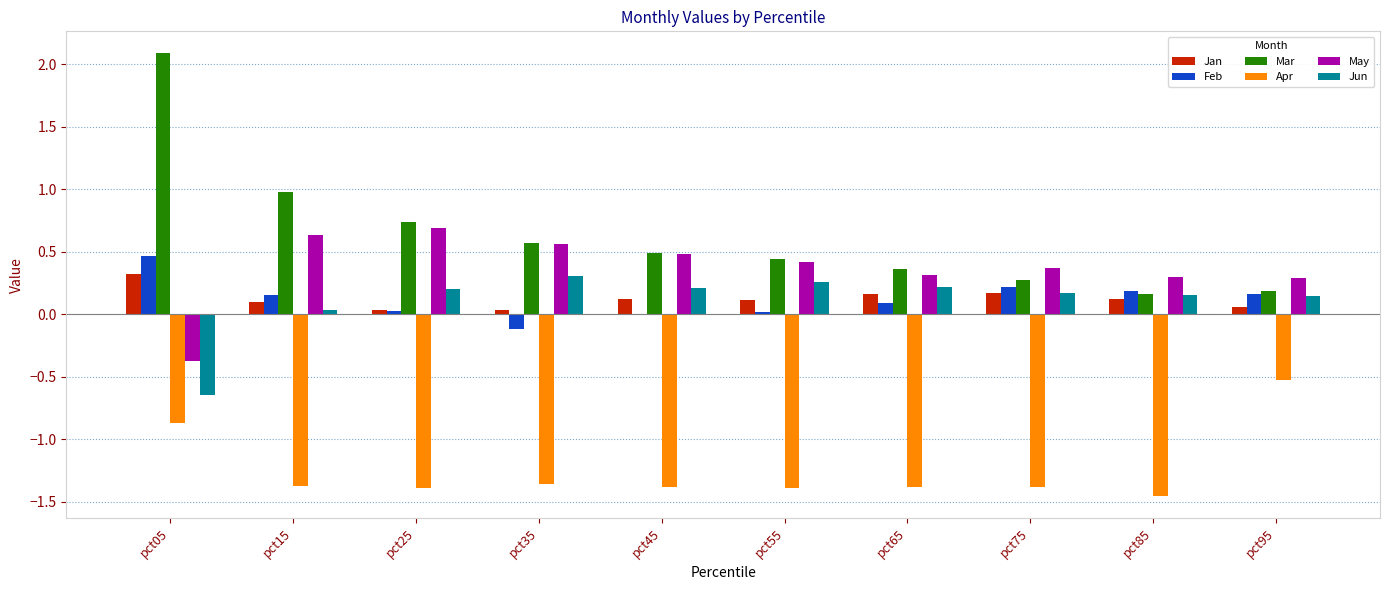

What is the sum of the Mar values at pct35 and pct65?

0.9